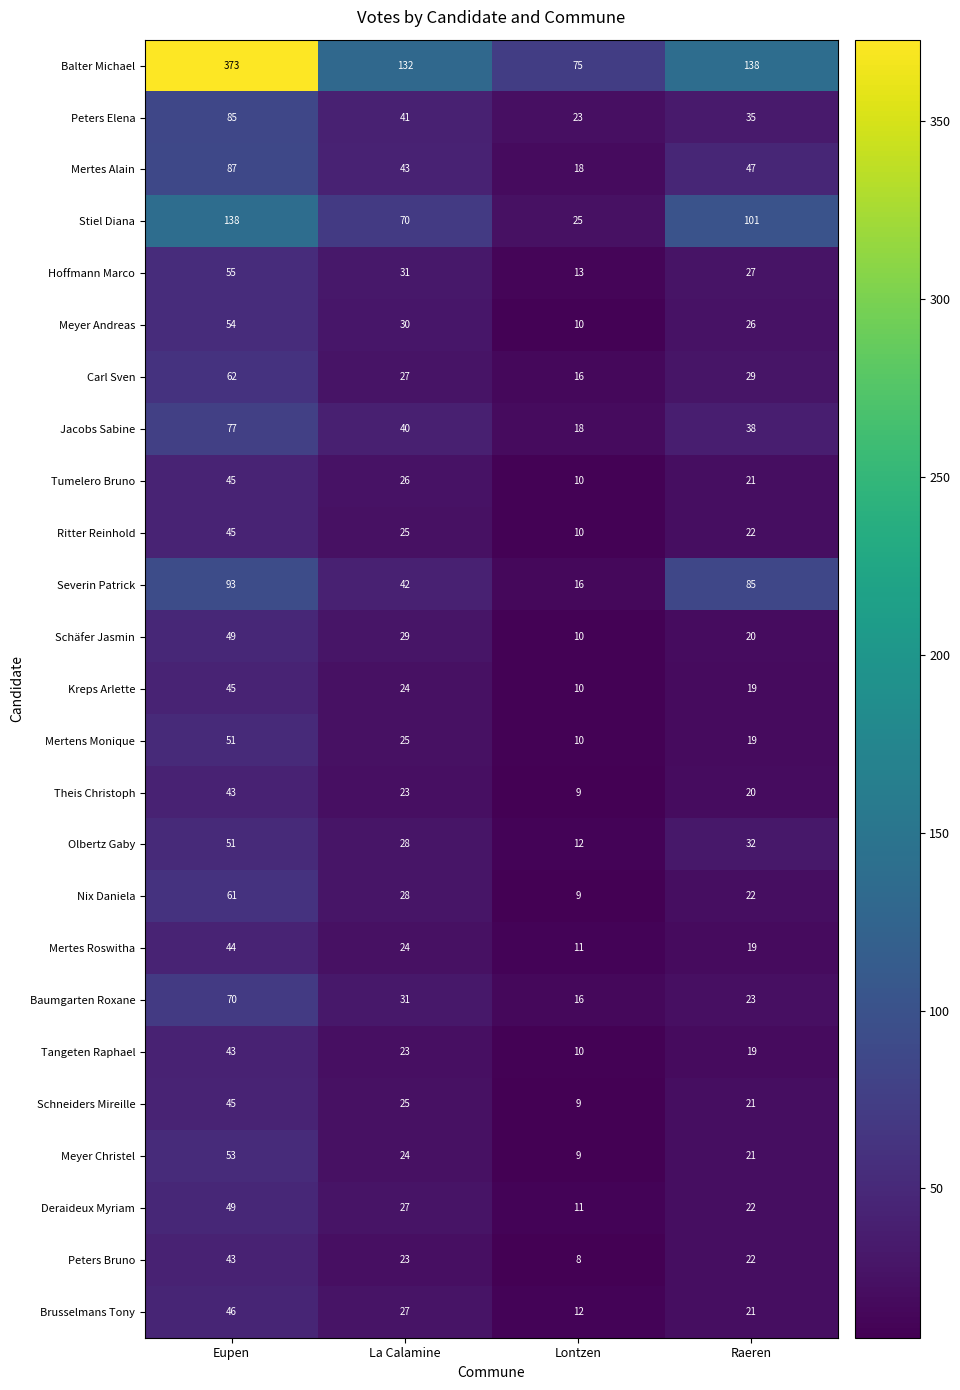

List the labels in order of Tumelero Bruno value, smallest first.

Lontzen, Raeren, La Calamine, Eupen